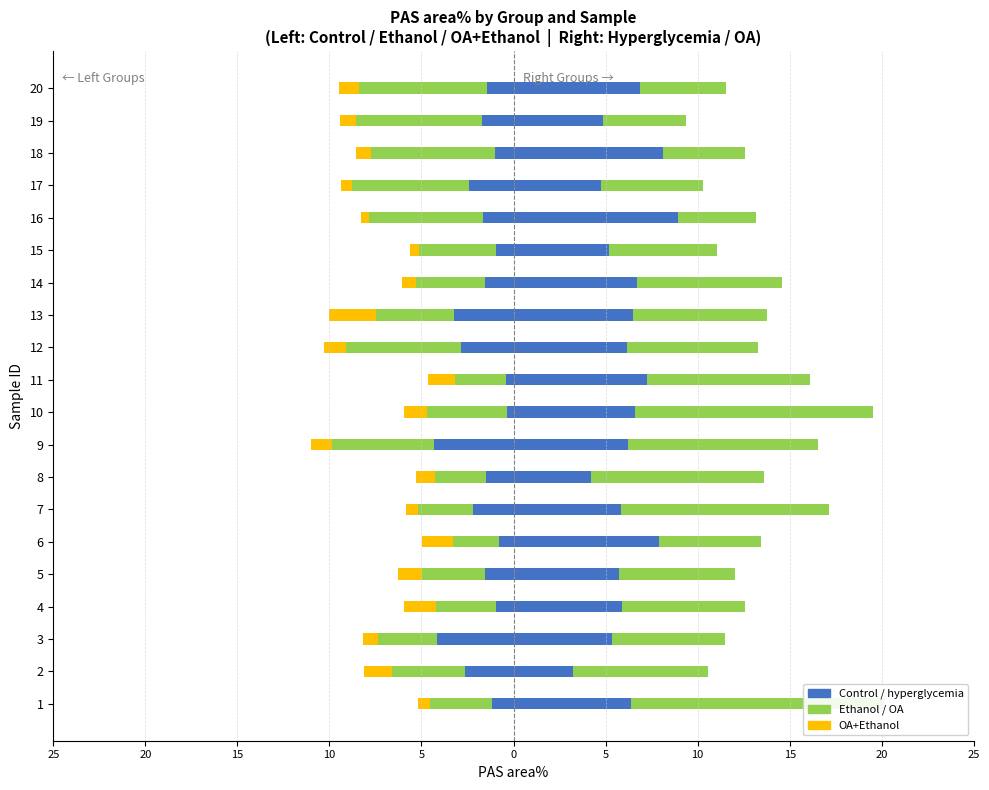

What is the difference between the second highest and second lowest values in the Ethanol series?

4.1